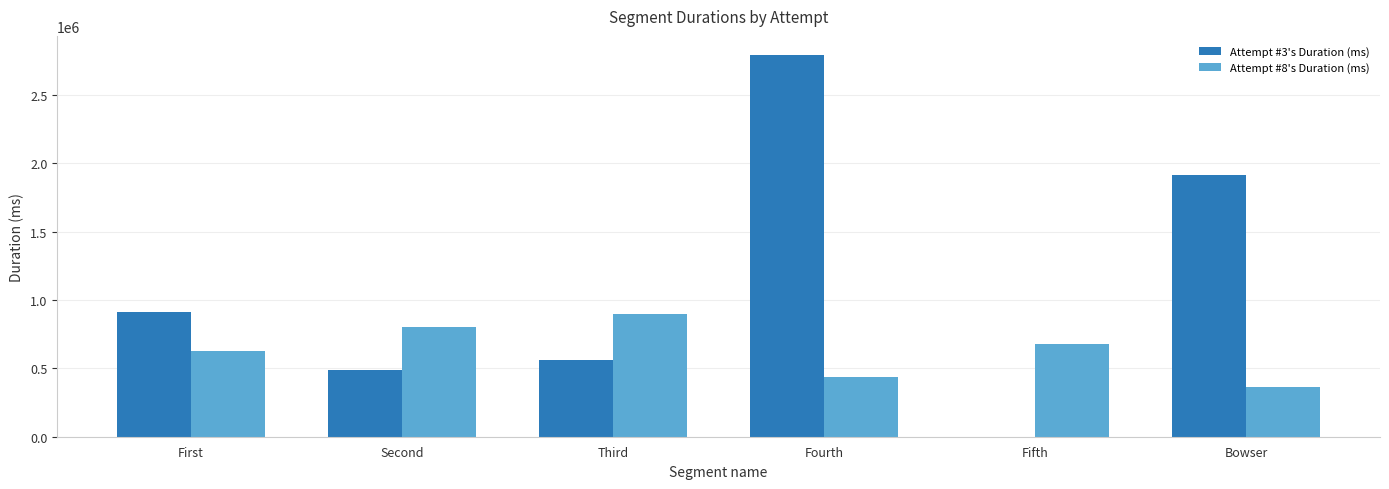

How many groups of bars are there?

6